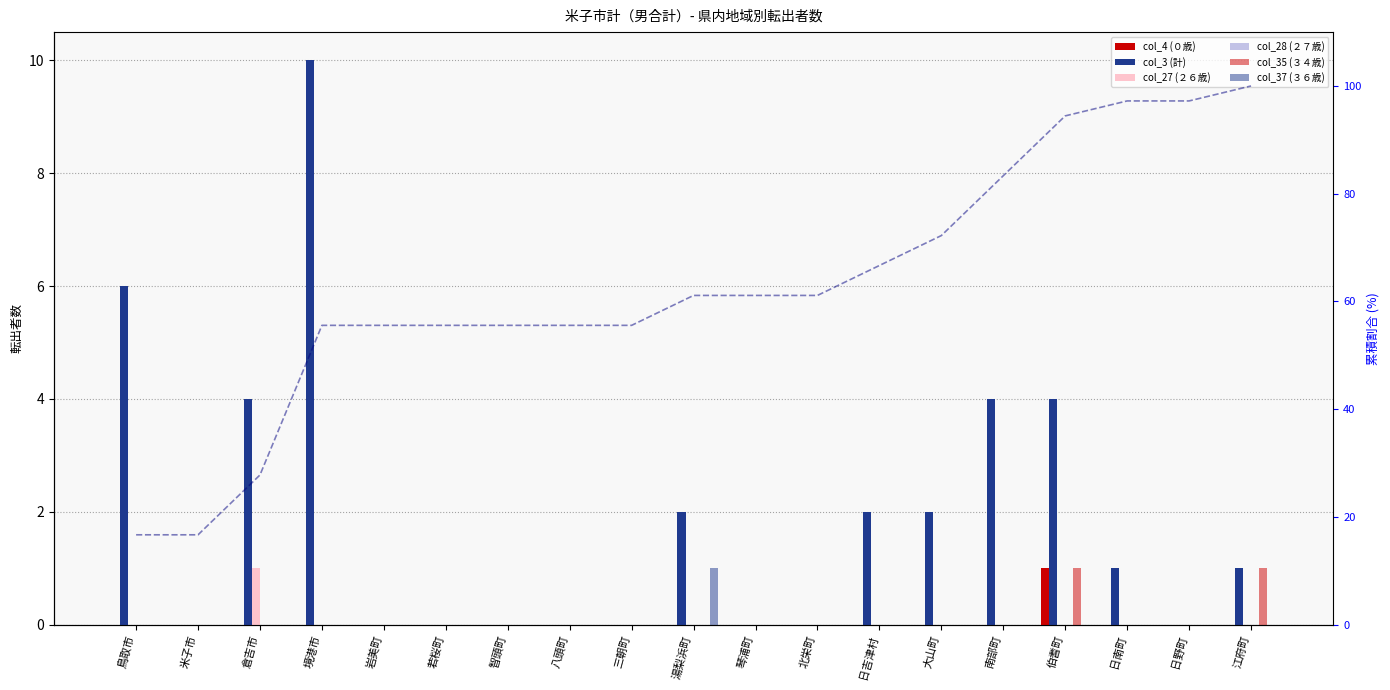

Between 日野町 and 伯耆町, which is larger?

伯耆町